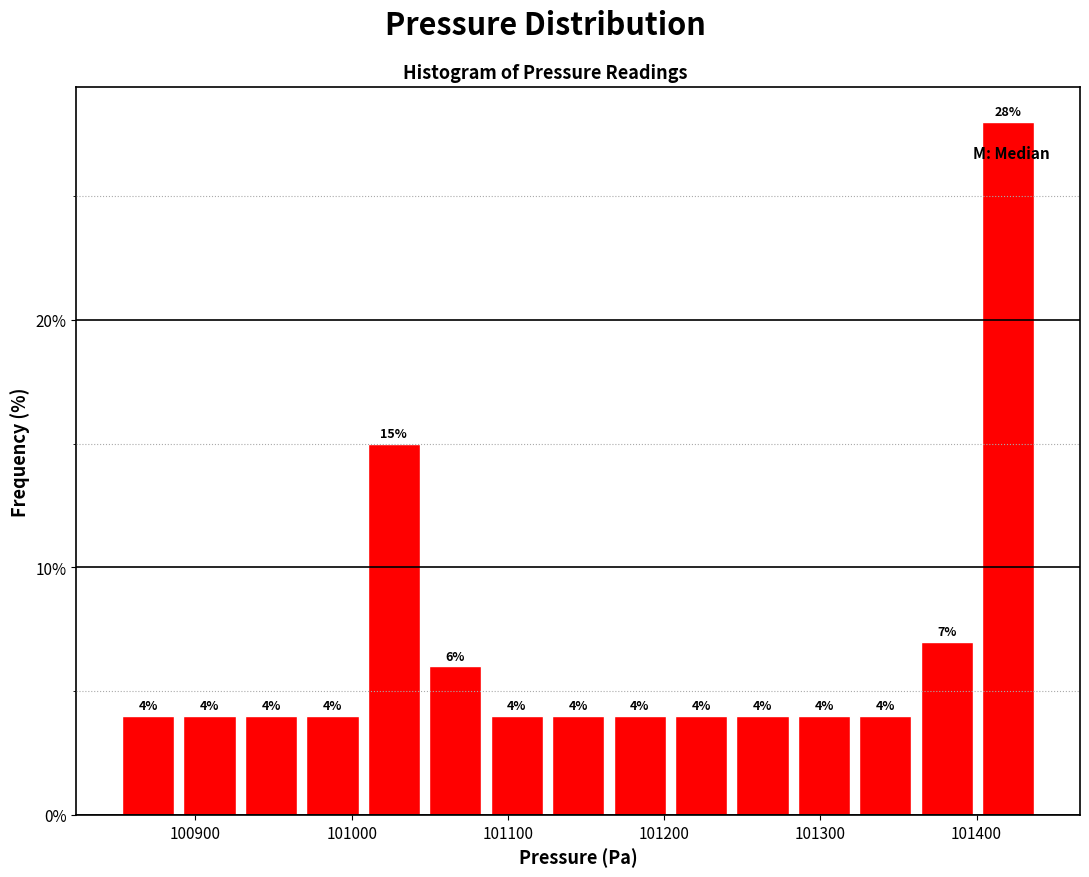

Read against the x-axis, roughly where is the centre of the tallest bar?

101420